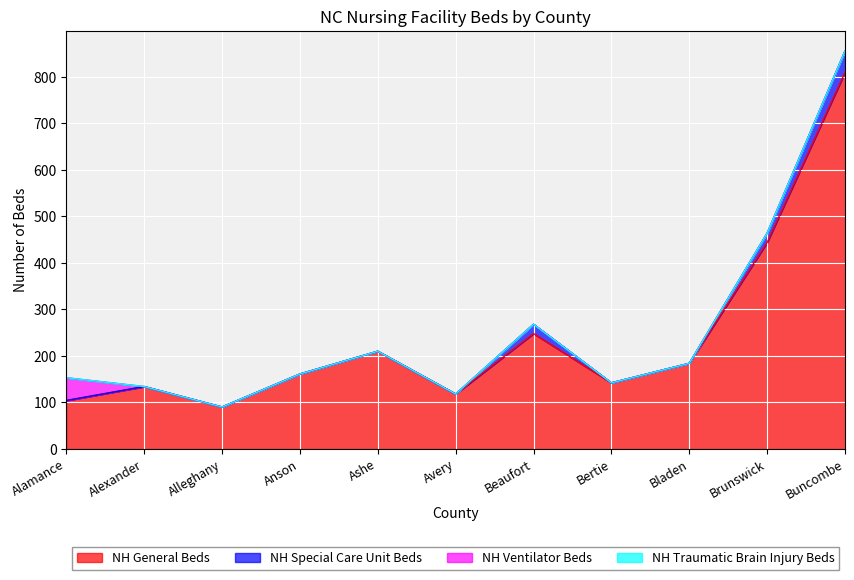

What is the average value of the NH General Beds series?

240